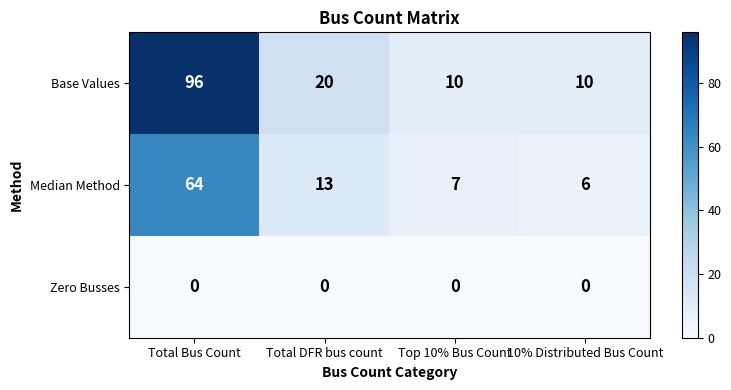

What is the greatest value displayed?

96